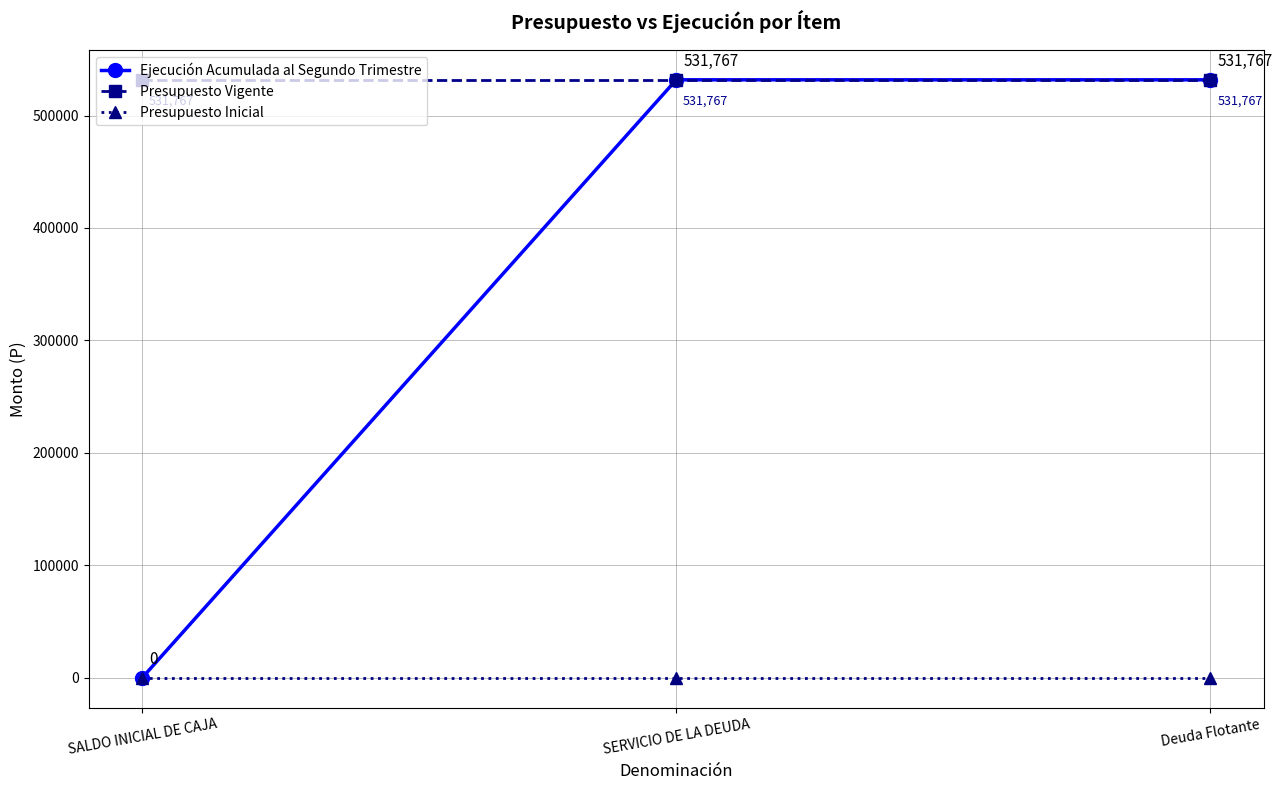

Which series has the largest range (max minus min)?

Ejecución Acumulada al Segundo Trimestre